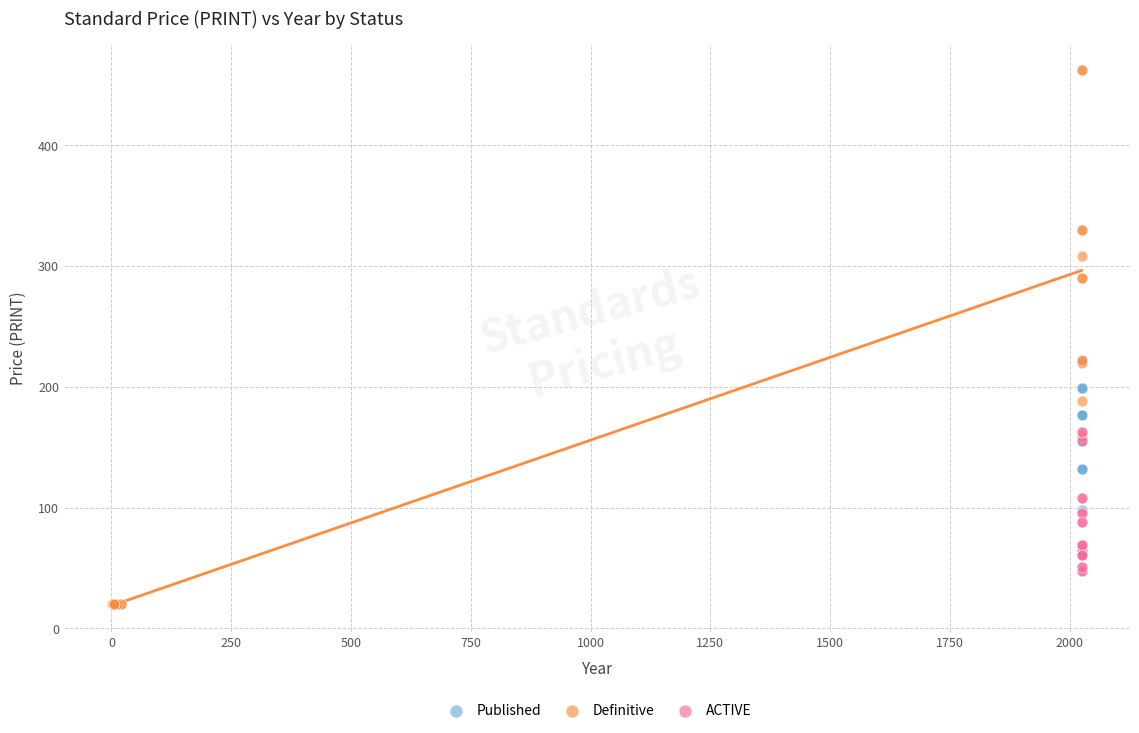

Which series has the largest Y range (max minus min)?

Definitive